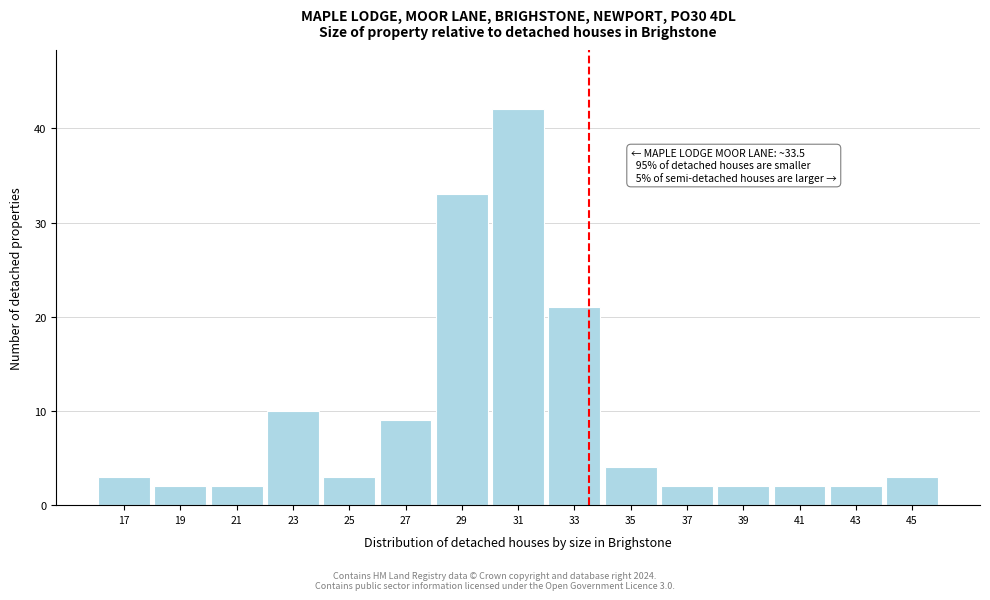

Over which range of the x-axis is the bar tallest?

30 to 32